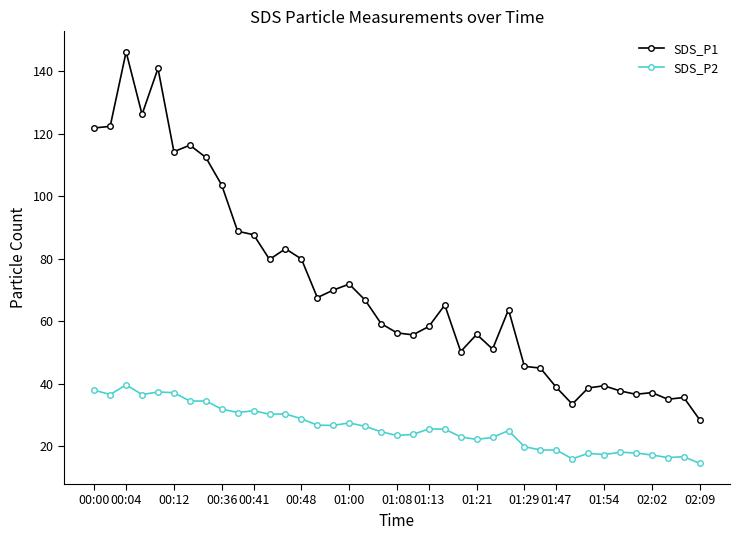

What is the average value of the SDS_P1 series?

70.9